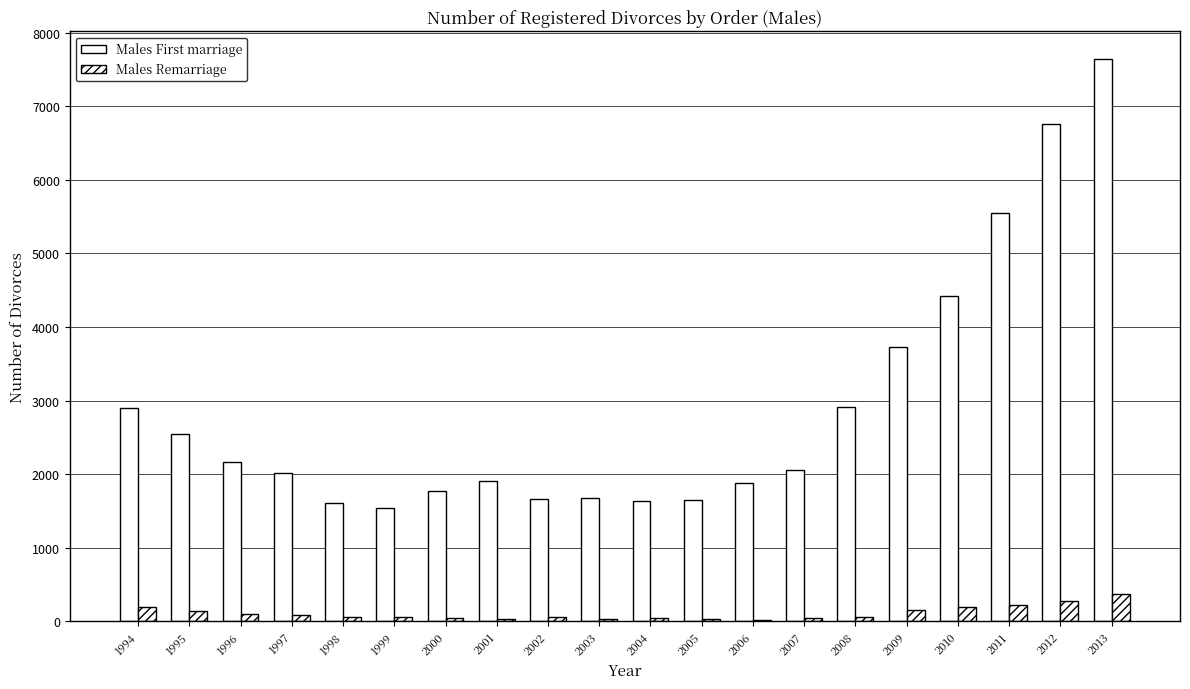

At which label does Males Remarriage first exceed 63?

1994